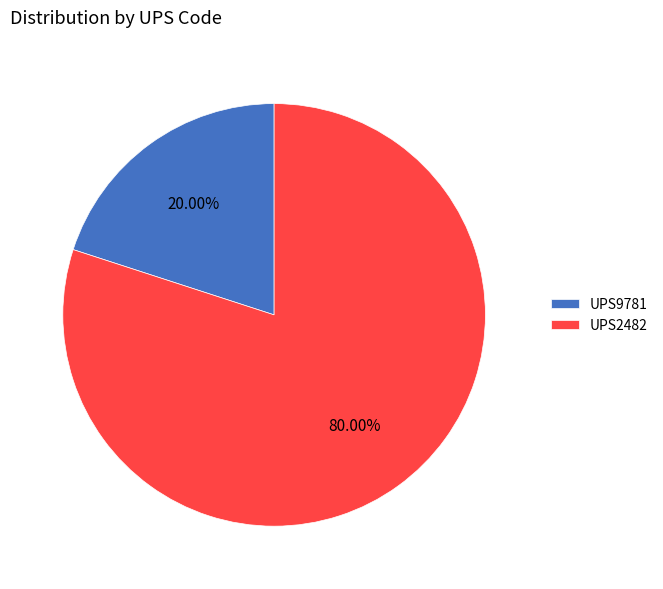

How many segments does this pie chart have?

2